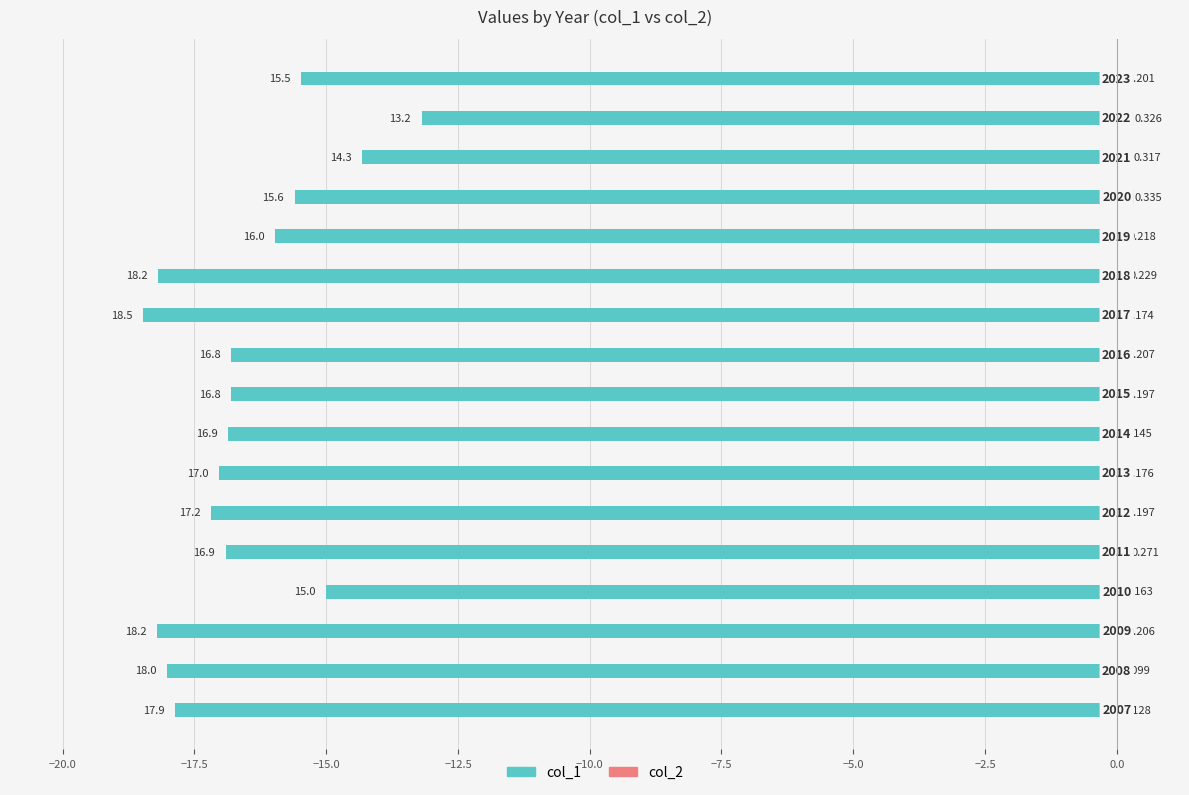

What is the difference between the maximum and second lowest values in the col_2 series?

0.2